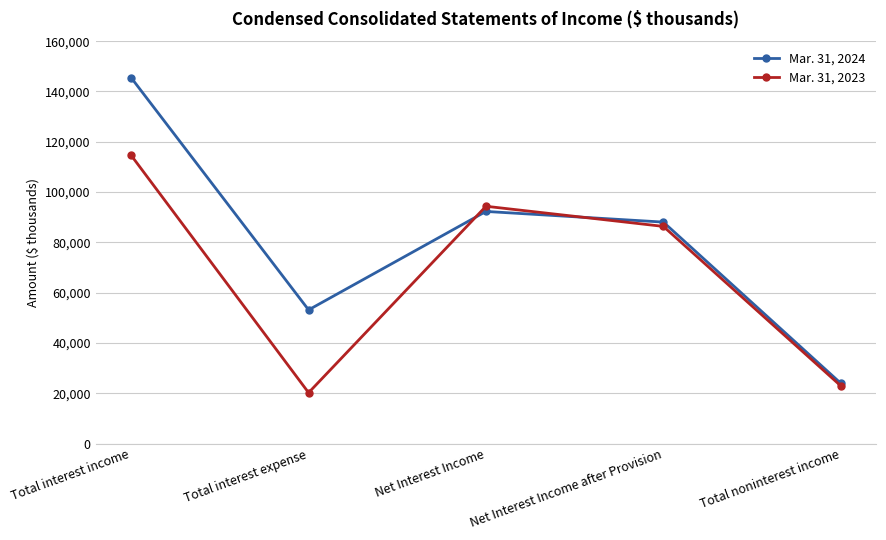

What is the label of the 2nd point from the right?

Net Interest Income after Provision